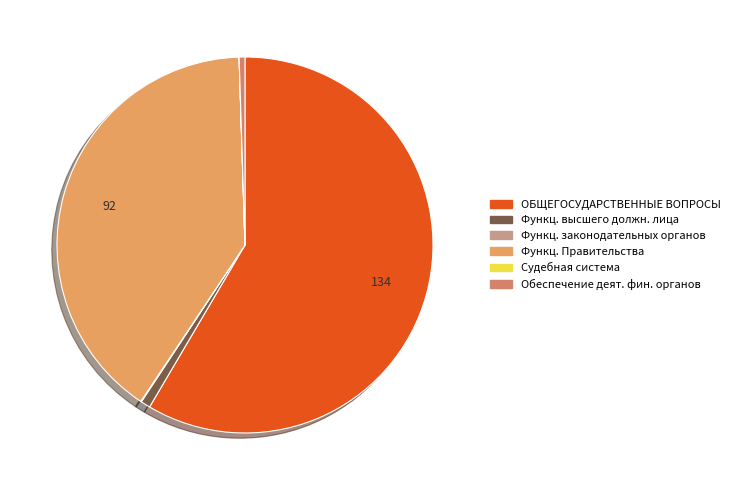

Which slice is the largest?

ОБЩЕГОСУДАРСТВЕННЫЕ ВОПРОСЫ